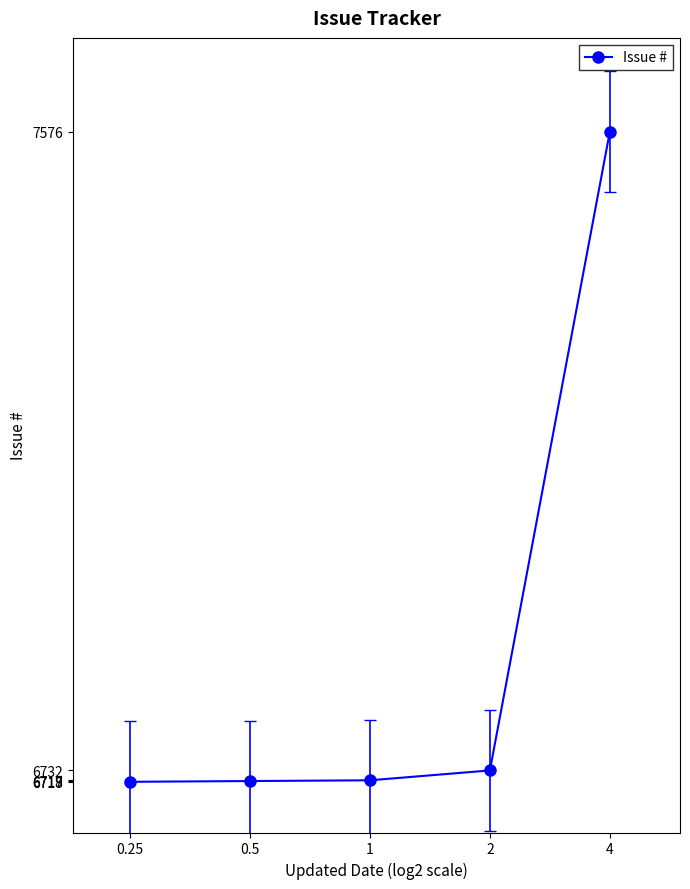

What is the value of the 4th point from the left?

6732